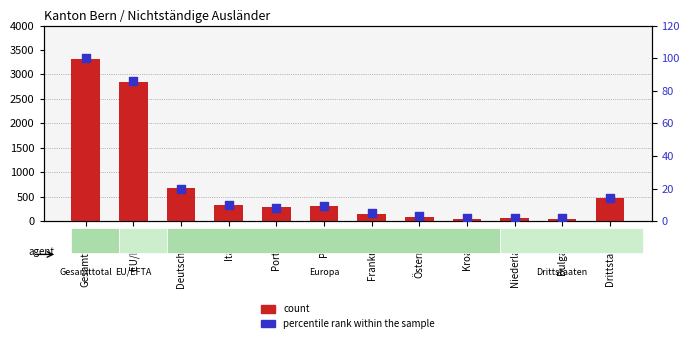

At how many categories does at least one series exceed 2887?

1